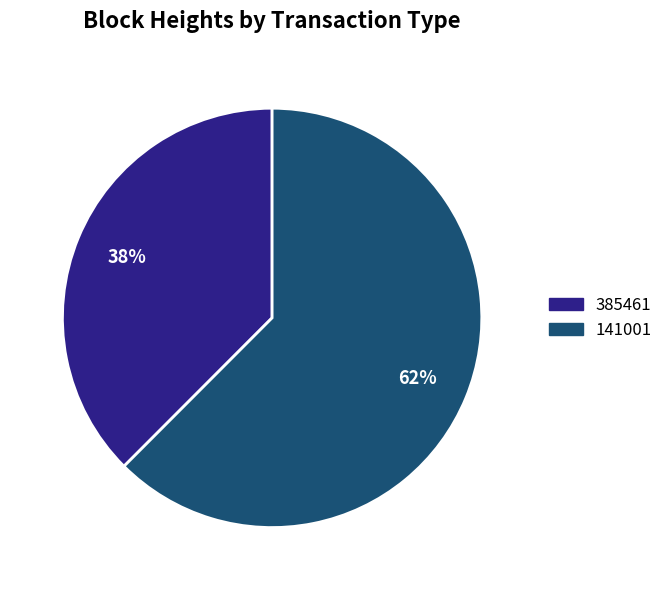

To the nearest percent, what is the combined percentage of 141001 and 385461?

100%